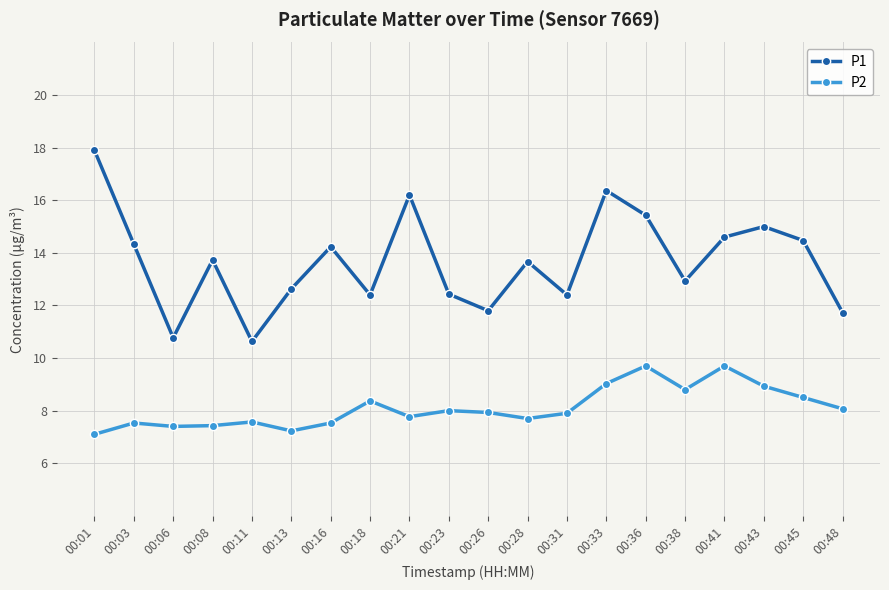

What is the lowest value of the P1 series?

10.6